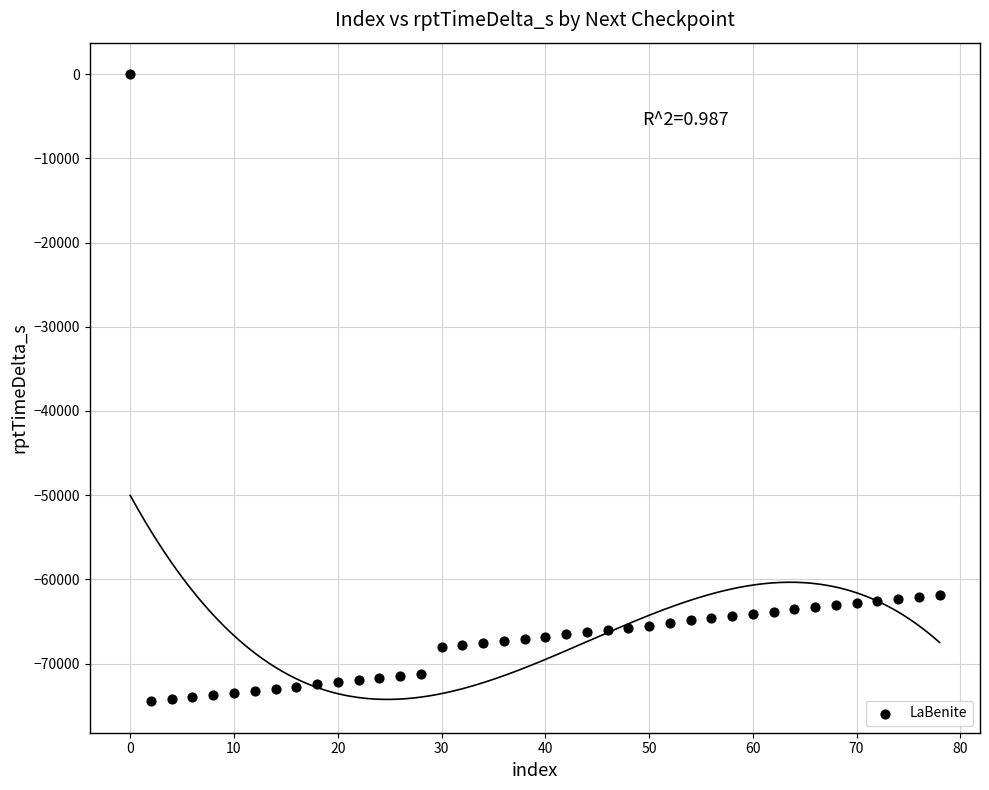

What is the range of X values (max minus min)?

78